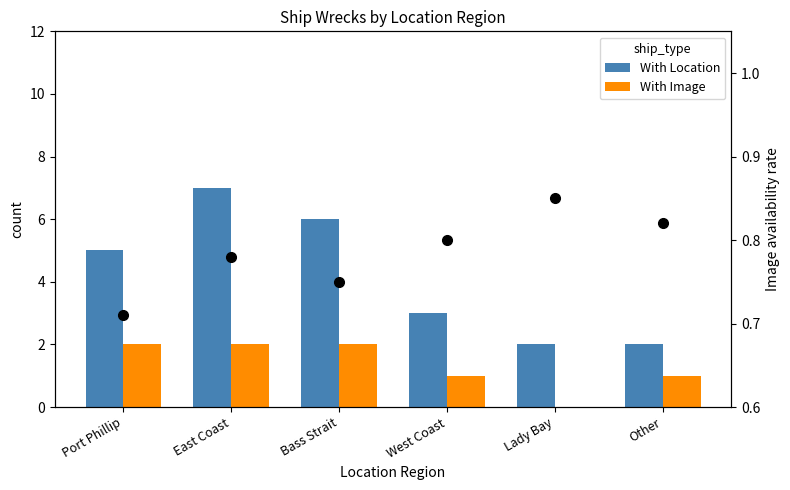

What is the average value of the With Location series?

4.2